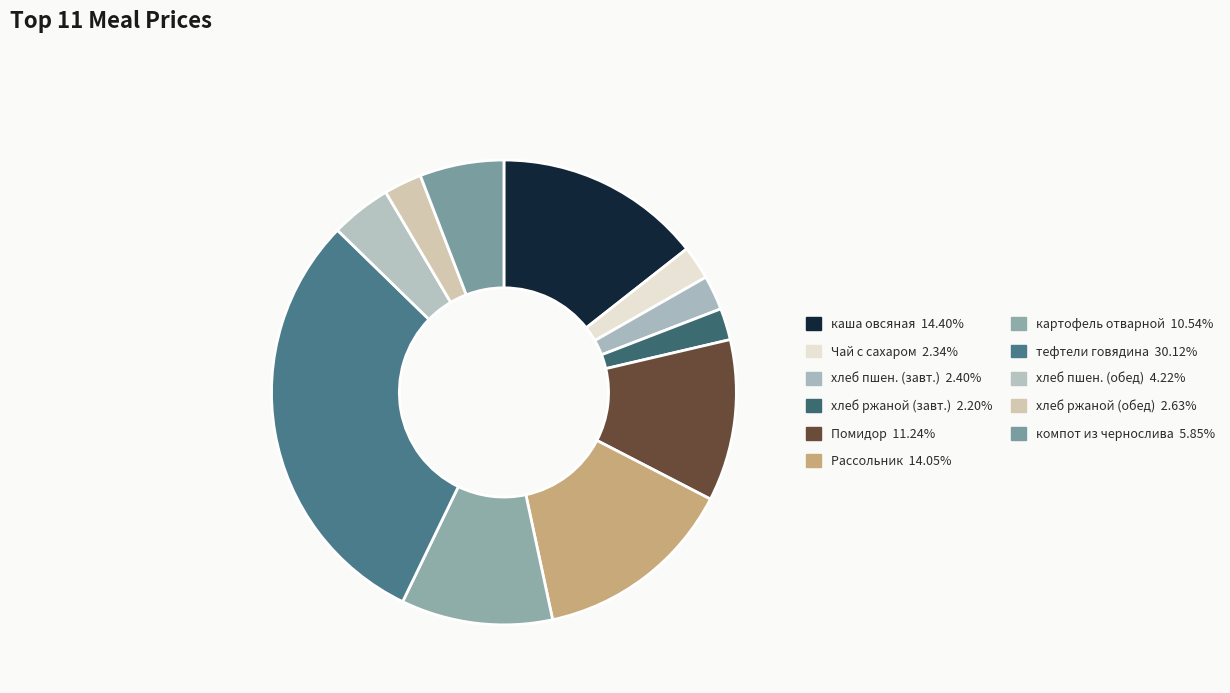

To the nearest percent, what is the difference between the largest and smallest slice percentages?

28%